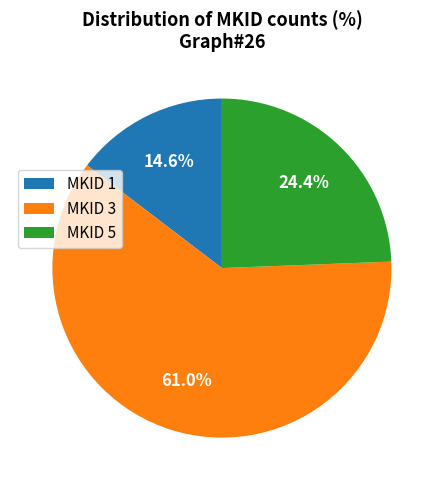

What is the total percentage of MKID 3 and MKID 1?

75.6%